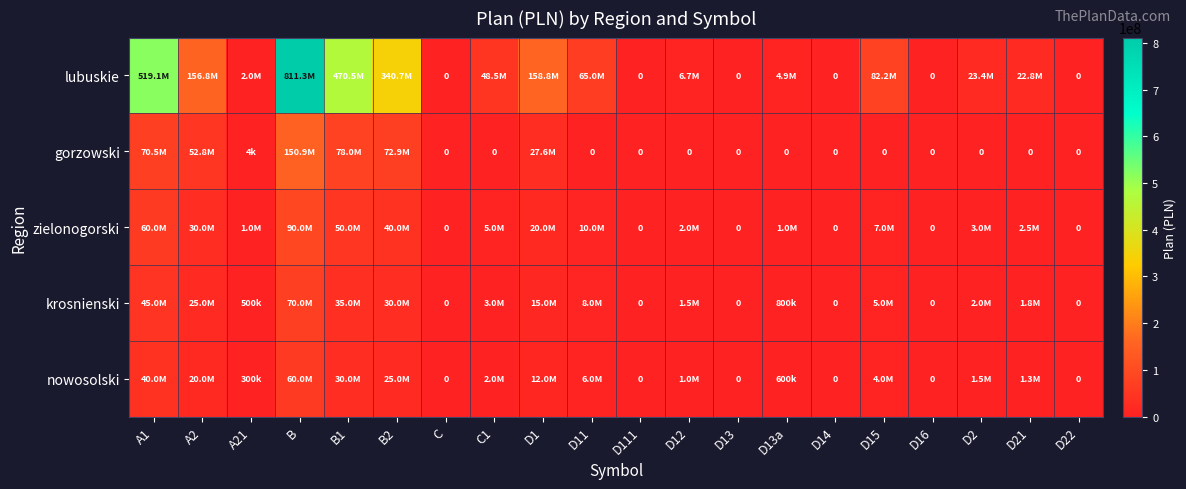

At how many categories does at least one series exceed 511459117?

2